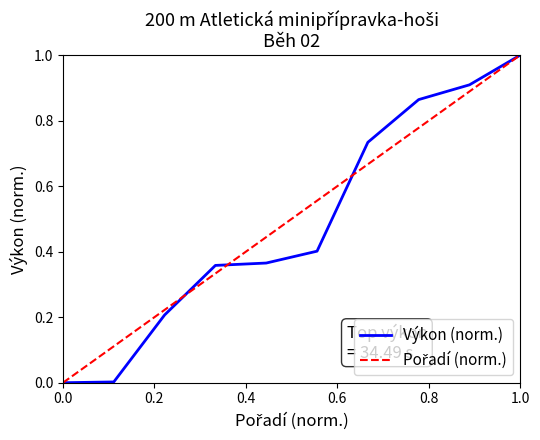

Count the number of data series in this chart.

2